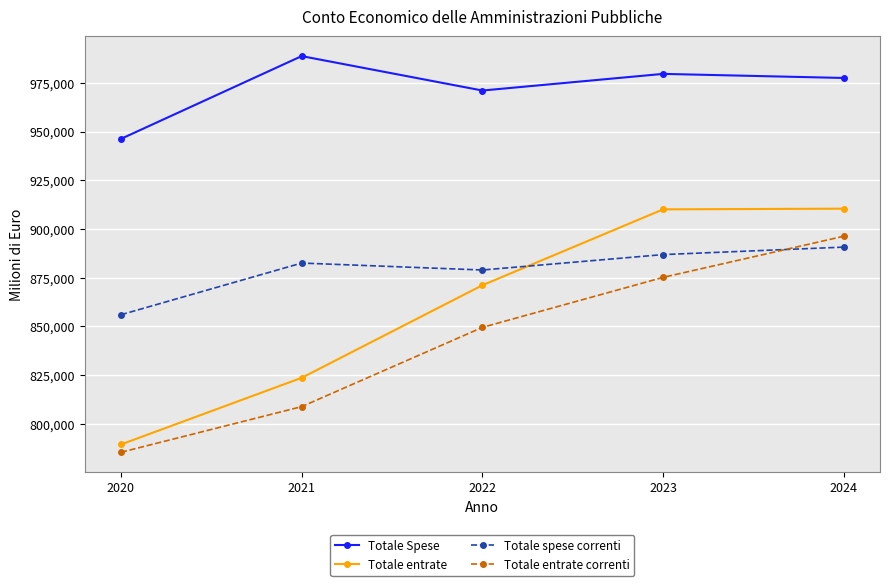

True or false: Totale entrate correnti has more than 0 interior local peaks.

False